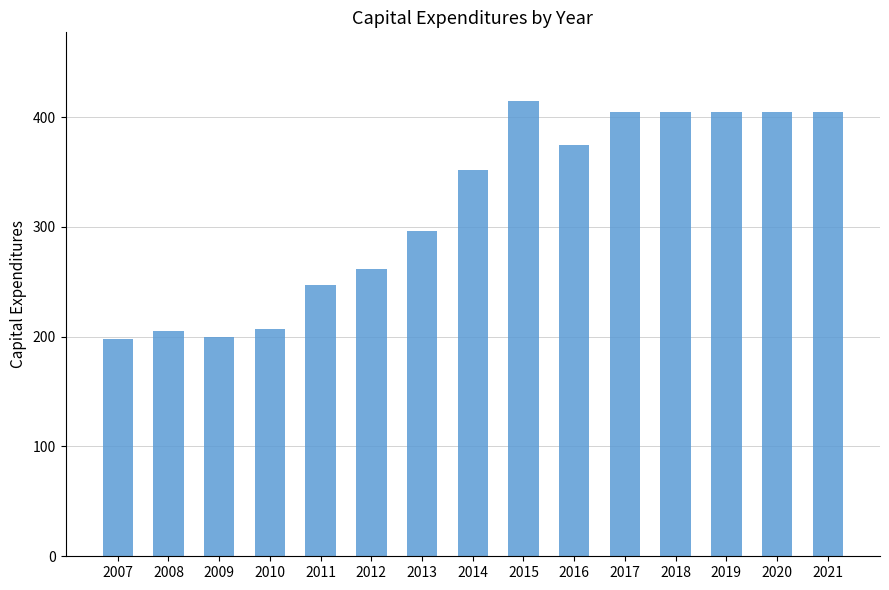

What is the difference between the maximum and minimum values?

217